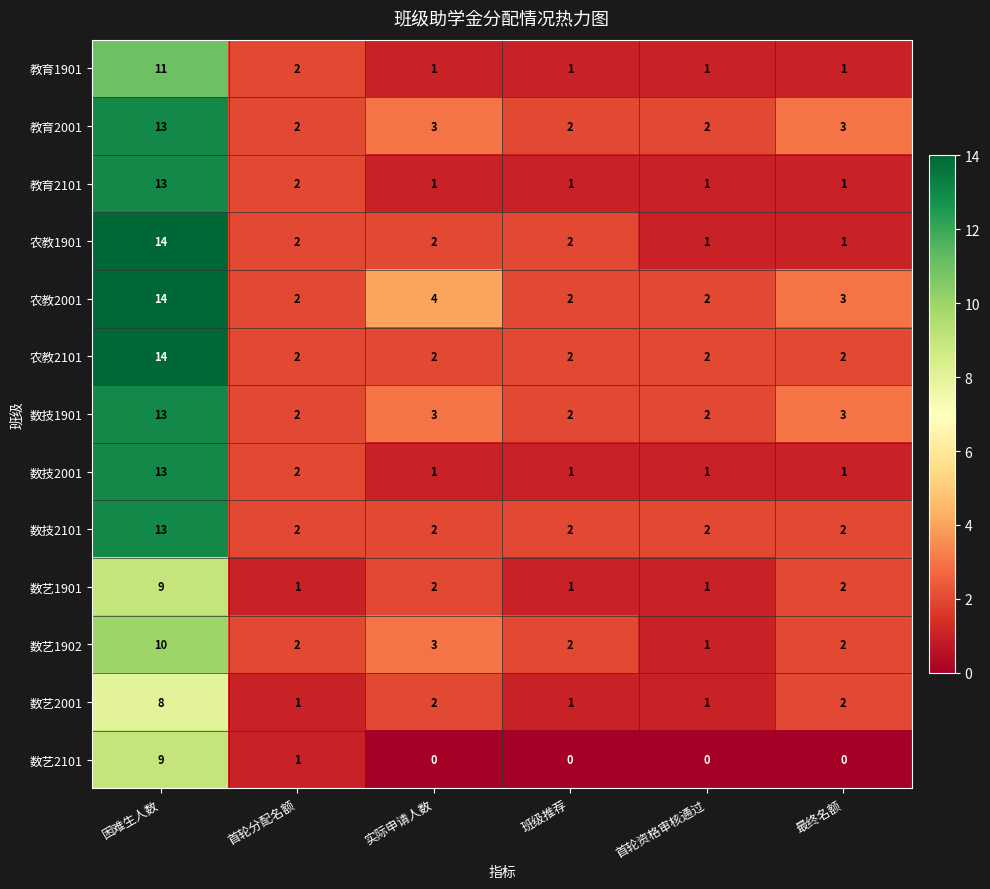

Which category has the highest value across all series?

困难生人数